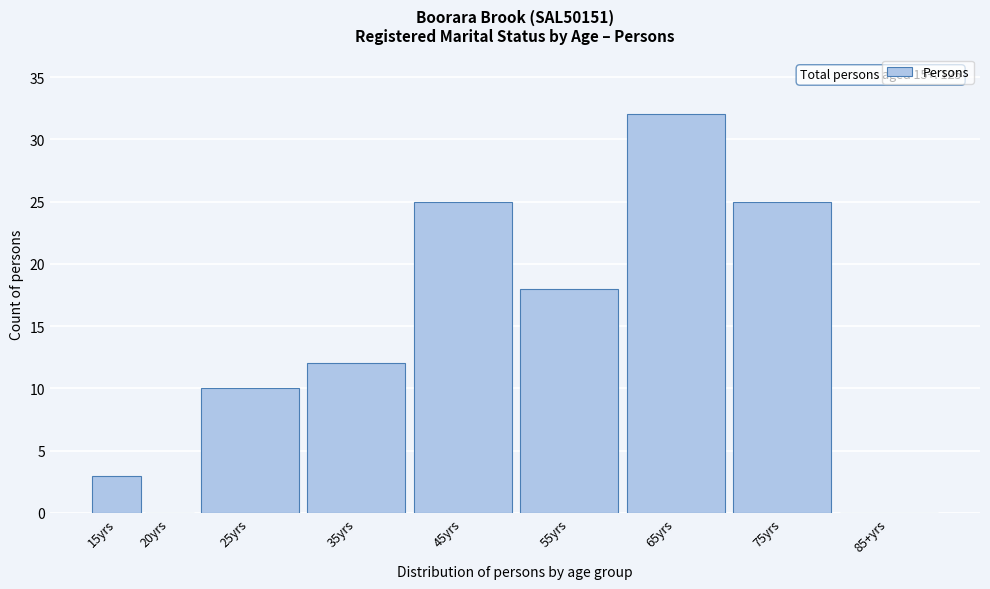

Reading left to right, list all the values displayed in this chart.

15yrs=3	20yrs=0	25yrs=10	35yrs=12	45yrs=25	55yrs=18	65yrs=32	75yrs=25	85+yrs=0